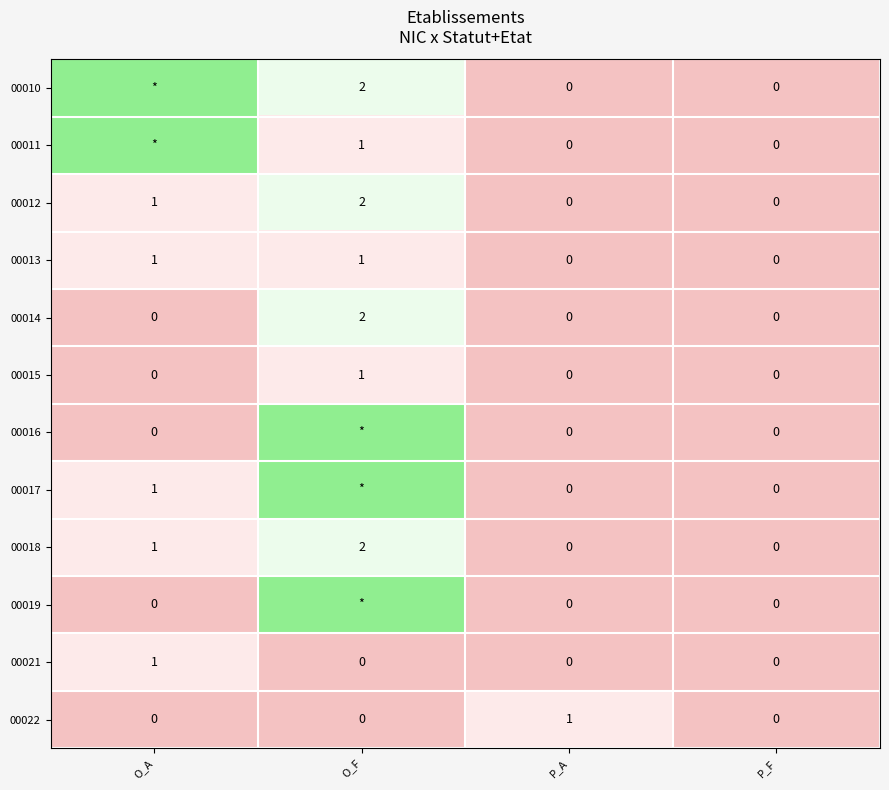

How many 00012 values are between 0 and 2?

4